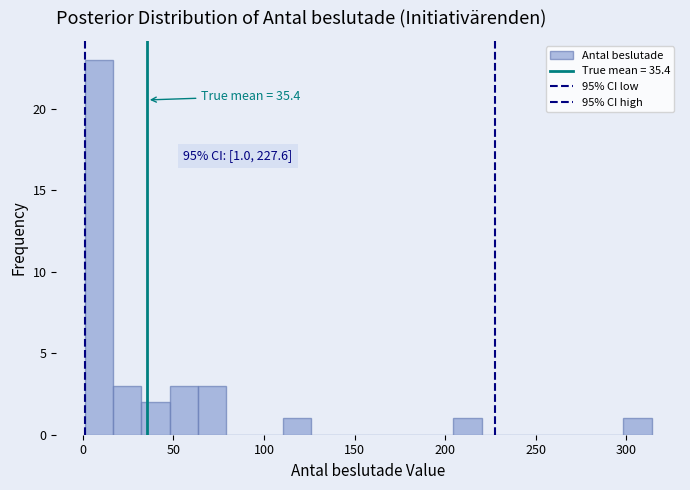

Read against the x-axis, roughly where is the centre of the tallest bar?

10